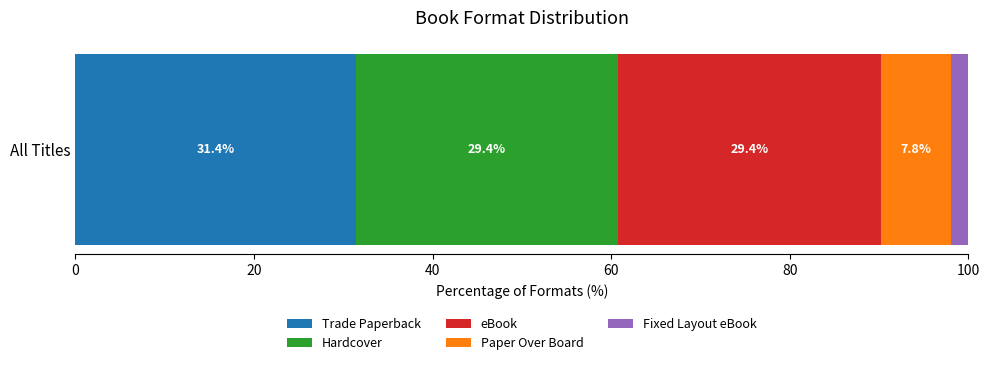

The Trade Paperback series shows 31.4 at All Titles. True or false?

True